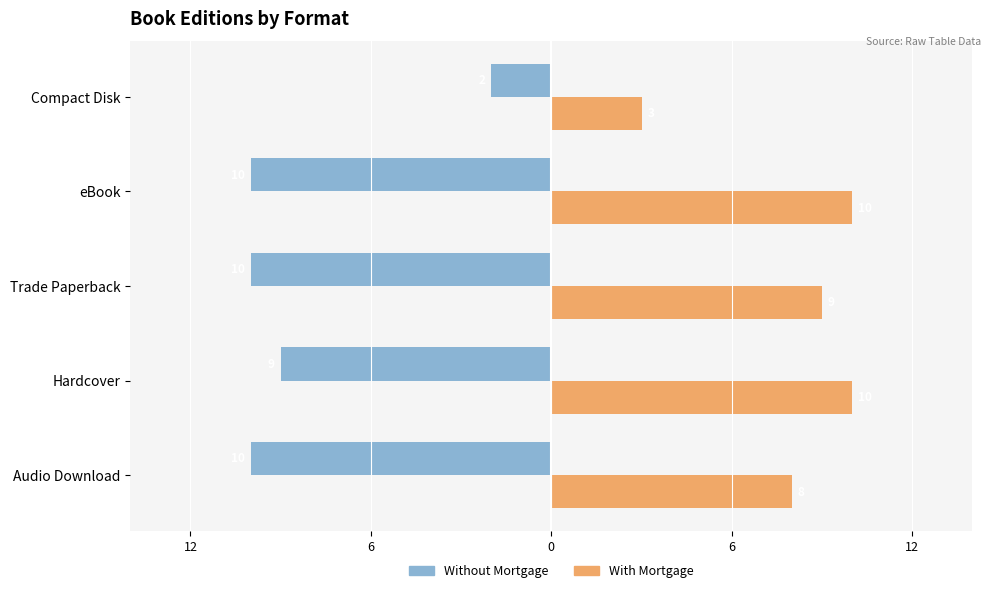

What are all the series names shown in the legend?

Without Mortgage, With Mortgage